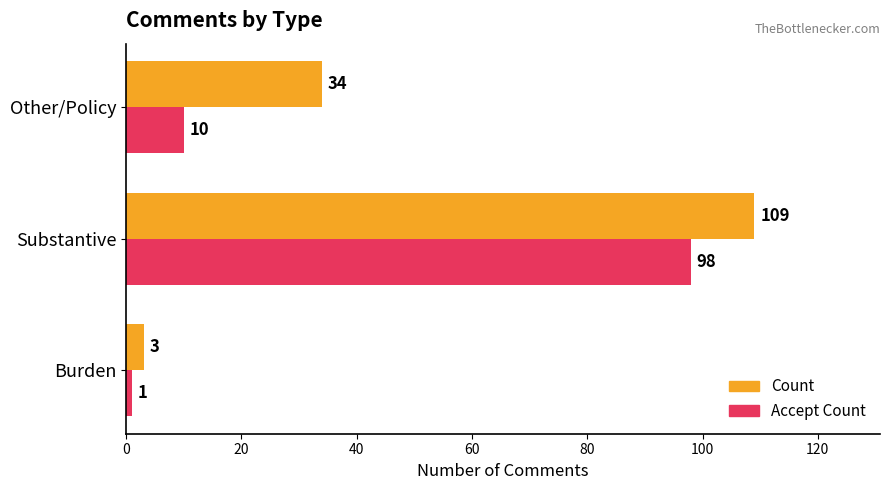

What is the sum of all Accept Count values?

109